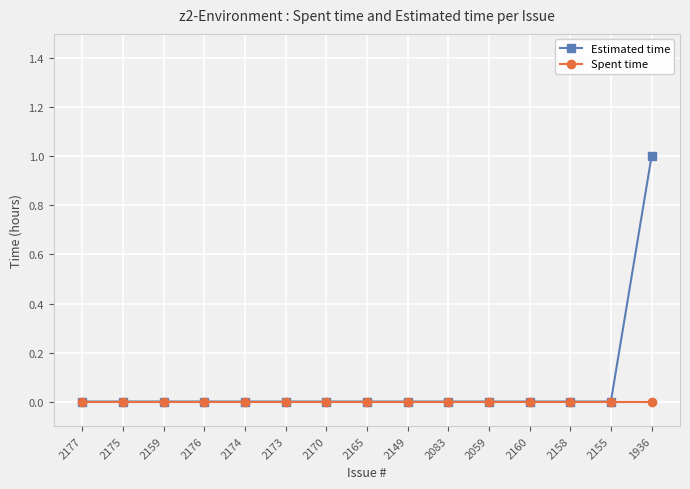

List the series in order of their overall mean, lowest first.

Spent time, Estimated time